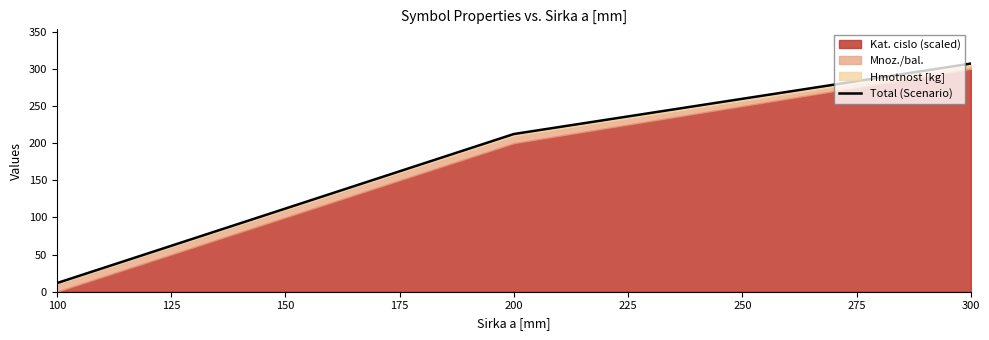

What is the ratio of the value at 150 to the value at 200?

0.5